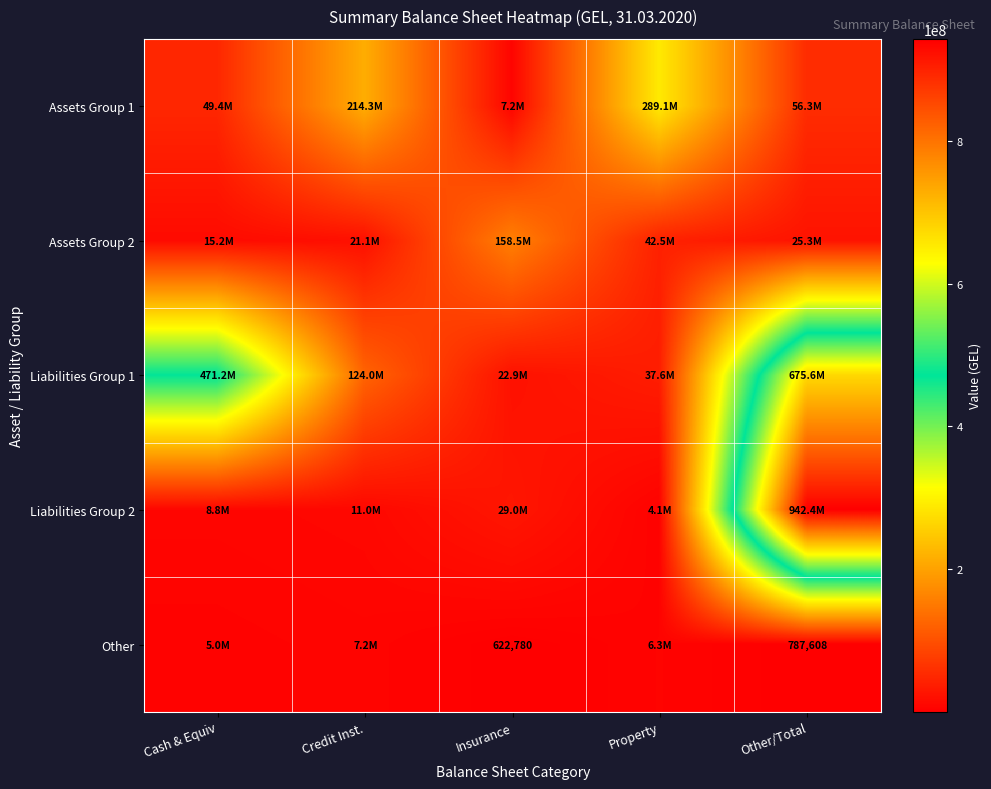

Rank the series by their average value, from highest to lowest.

Liabilities Group 1, Liabilities Group 2, Assets Group 1, Assets Group 2, Other